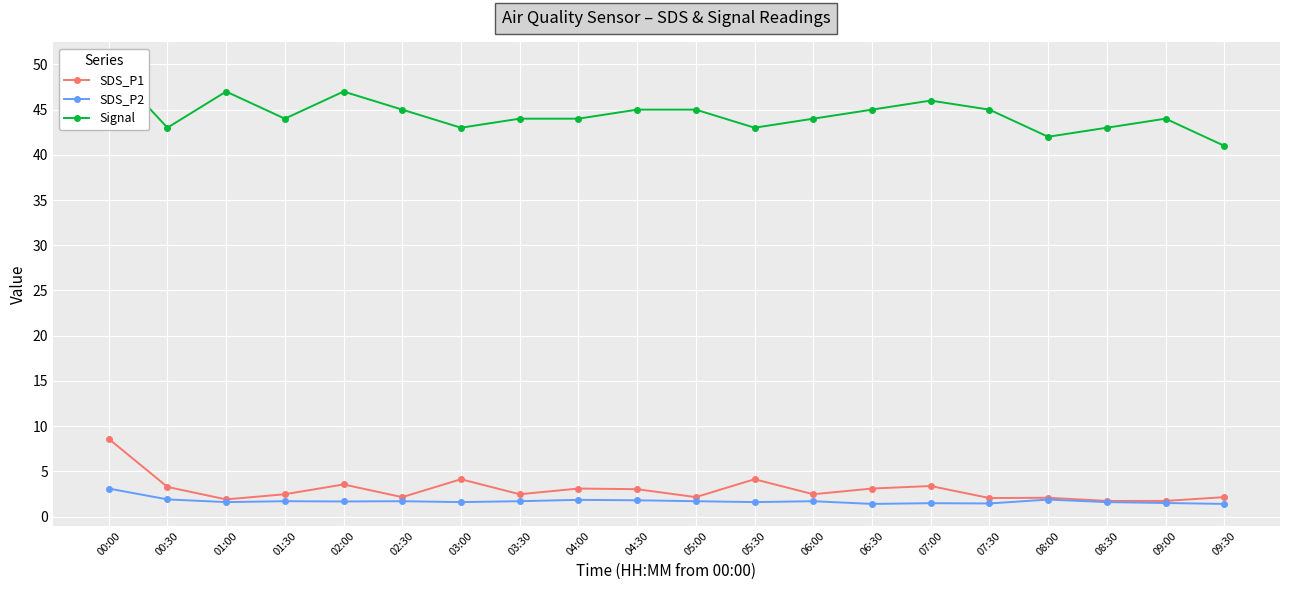

What is the value of the SDS_P1 point at the 1st from the left?

8.6